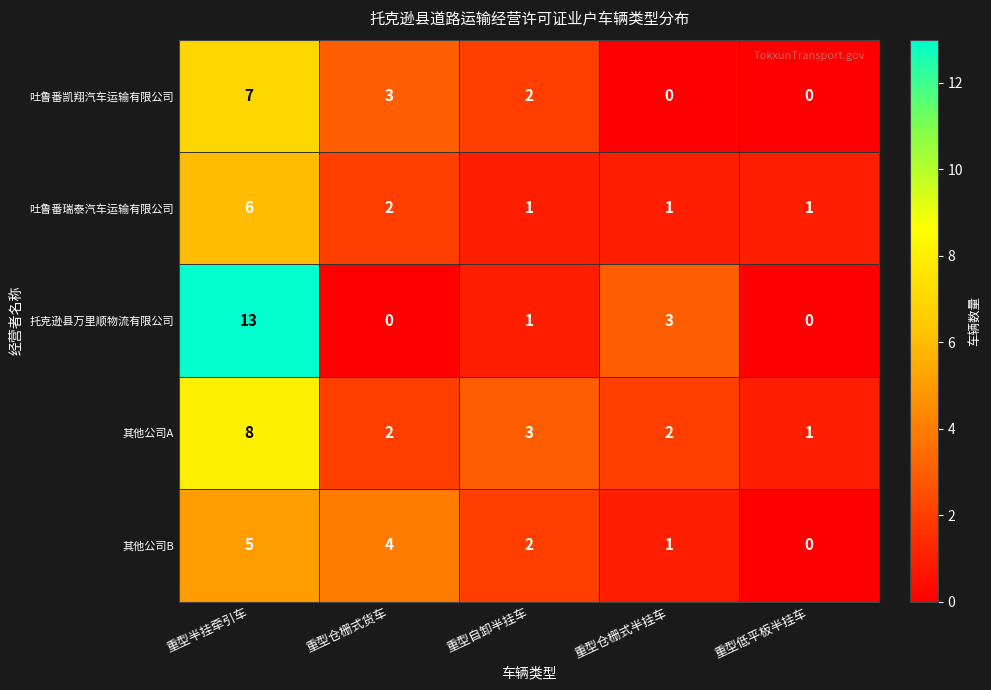

What is the sum of all 吐鲁番瑞泰汽车运输有限公司 values?

11